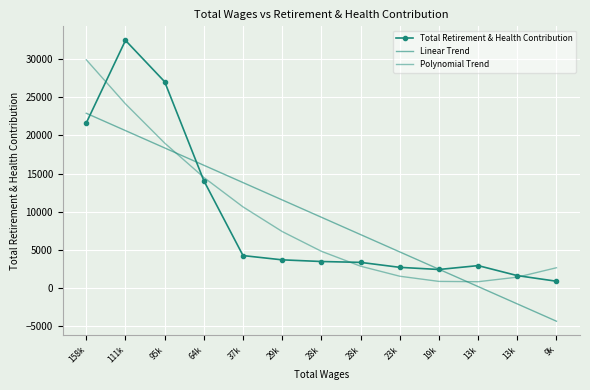

At 37k, list the series in order from smallest to largest.

Total Retirement & Health Contribution, Polynomial Trend, Linear Trend